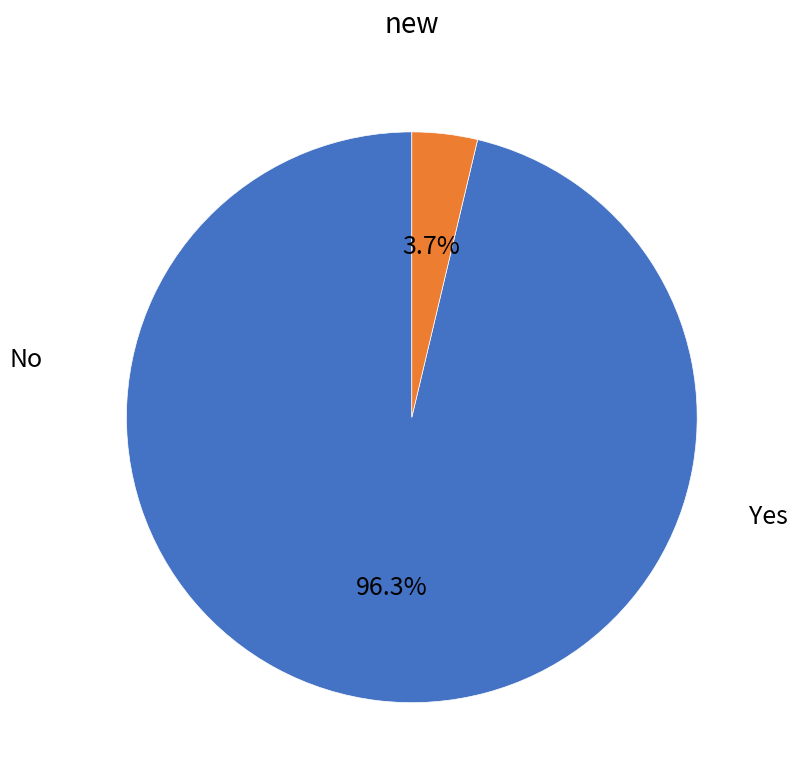

Does No account for over 50% of the chart?

Yes